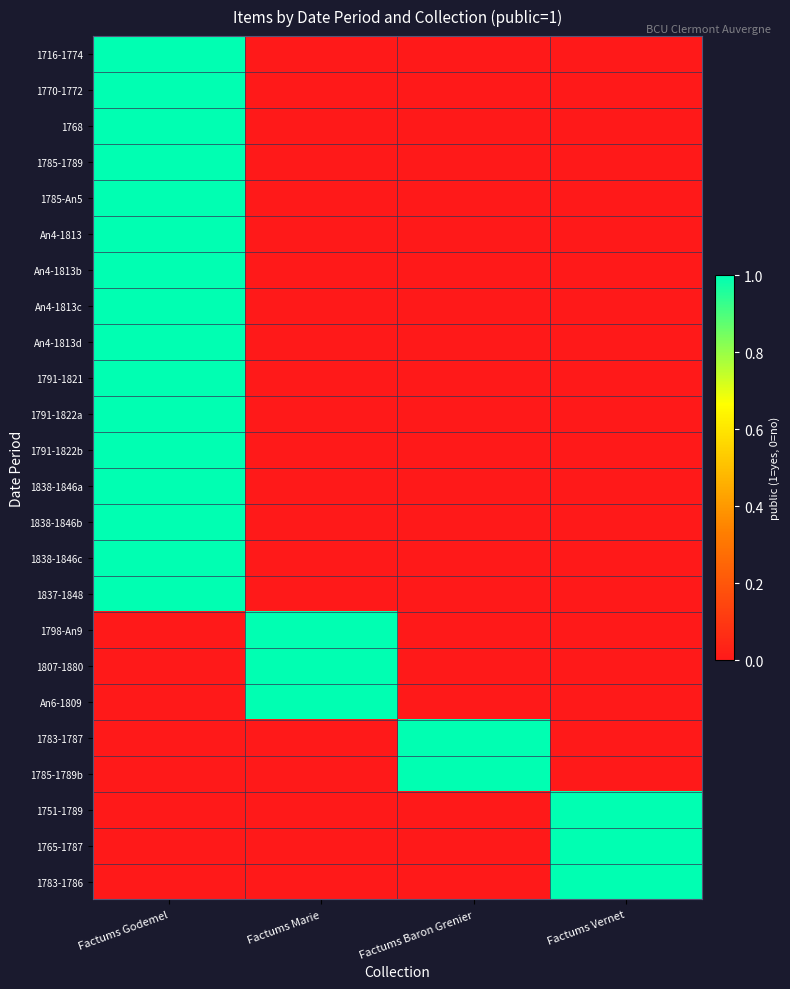

Which label corresponds to the largest value in the chart?

Factums Godemel